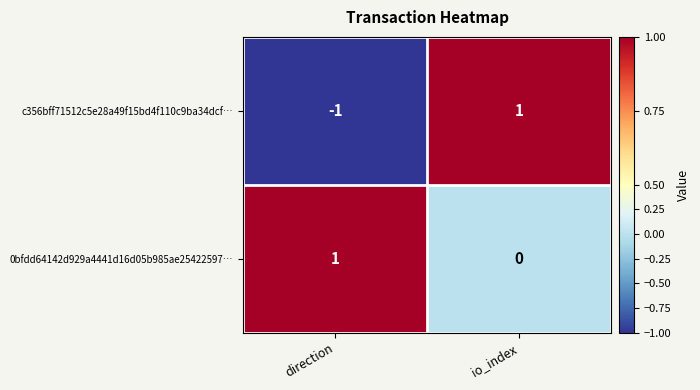

Which series has the largest total across all categories?

0bfdd64142d929a4441d16d05b985ae25422597…